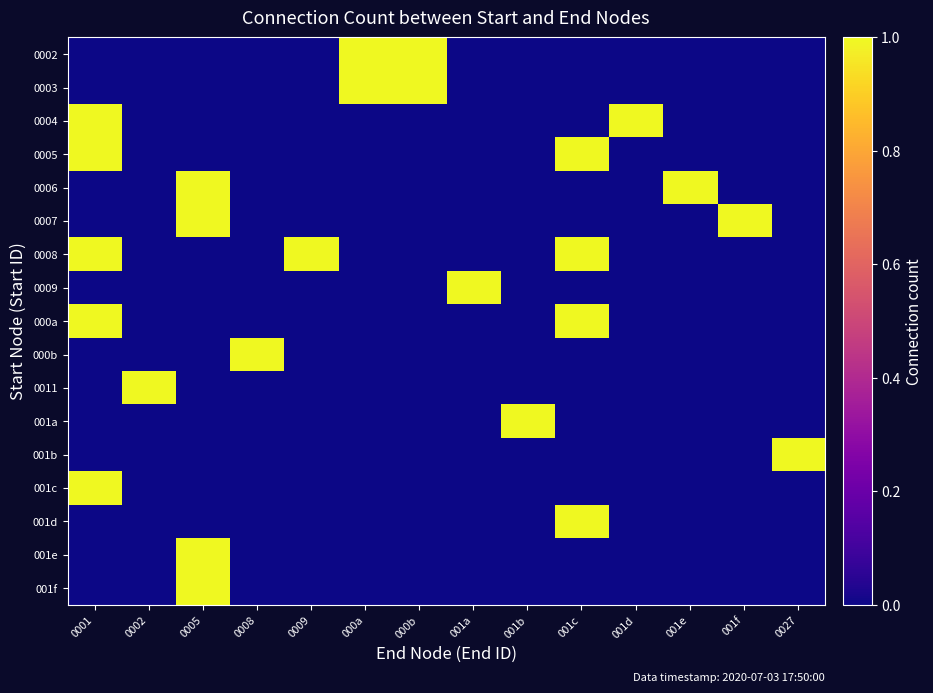

Reading left to right, transcribe all the data shown in this chart.

0002: 0001=0	0002=0	0005=0	0008=0	0009=0	000a=1	000b=1	001a=0	001b=0	001c=0	001d=0	001e=0	001f=0	0027=0
0003: 0001=0	0002=0	0005=0	0008=0	0009=0	000a=1	000b=1	001a=0	001b=0	001c=0	001d=0	001e=0	001f=0	0027=0
0004: 0001=1	0002=0	0005=0	0008=0	0009=0	000a=0	000b=0	001a=0	001b=0	001c=0	001d=1	001e=0	001f=0	0027=0
0005: 0001=1	0002=0	0005=0	0008=0	0009=0	000a=0	000b=0	001a=0	001b=0	001c=1	001d=0	001e=0	001f=0	0027=0
0006: 0001=0	0002=0	0005=1	0008=0	0009=0	000a=0	000b=0	001a=0	001b=0	001c=0	001d=0	001e=1	001f=0	0027=0
0007: 0001=0	0002=0	0005=1	0008=0	0009=0	000a=0	000b=0	001a=0	001b=0	001c=0	001d=0	001e=0	001f=1	0027=0
0008: 0001=1	0002=0	0005=0	0008=0	0009=1	000a=0	000b=0	001a=0	001b=0	001c=1	001d=0	001e=0	001f=0	0027=0
0009: 0001=0	0002=0	0005=0	0008=0	0009=0	000a=0	000b=0	001a=1	001b=0	001c=0	001d=0	001e=0	001f=0	0027=0
000a: 0001=1	0002=0	0005=0	0008=0	0009=0	000a=0	000b=0	001a=0	001b=0	001c=1	001d=0	001e=0	001f=0	0027=0
000b: 0001=0	0002=0	0005=0	0008=1	0009=0	000a=0	000b=0	001a=0	001b=0	001c=0	001d=0	001e=0	001f=0	0027=0
0011: 0001=0	0002=1	0005=0	0008=0	0009=0	000a=0	000b=0	001a=0	001b=0	001c=0	001d=0	001e=0	001f=0	0027=0
001a: 0001=0	0002=0	0005=0	0008=0	0009=0	000a=0	000b=0	001a=0	001b=1	001c=0	001d=0	001e=0	001f=0	0027=0
001b: 0001=0	0002=0	0005=0	0008=0	0009=0	000a=0	000b=0	001a=0	001b=0	001c=0	001d=0	001e=0	001f=0	0027=1
001c: 0001=1	0002=0	0005=0	0008=0	0009=0	000a=0	000b=0	001a=0	001b=0	001c=0	001d=0	001e=0	001f=0	0027=0
001d: 0001=0	0002=0	0005=0	0008=0	0009=0	000a=0	000b=0	001a=0	001b=0	001c=1	001d=0	001e=0	001f=0	0027=0
001e: 0001=0	0002=0	0005=1	0008=0	0009=0	000a=0	000b=0	001a=0	001b=0	001c=0	001d=0	001e=0	001f=0	0027=0
001f: 0001=0	0002=0	0005=1	0008=0	0009=0	000a=0	000b=0	001a=0	001b=0	001c=0	001d=0	001e=0	001f=0	0027=0